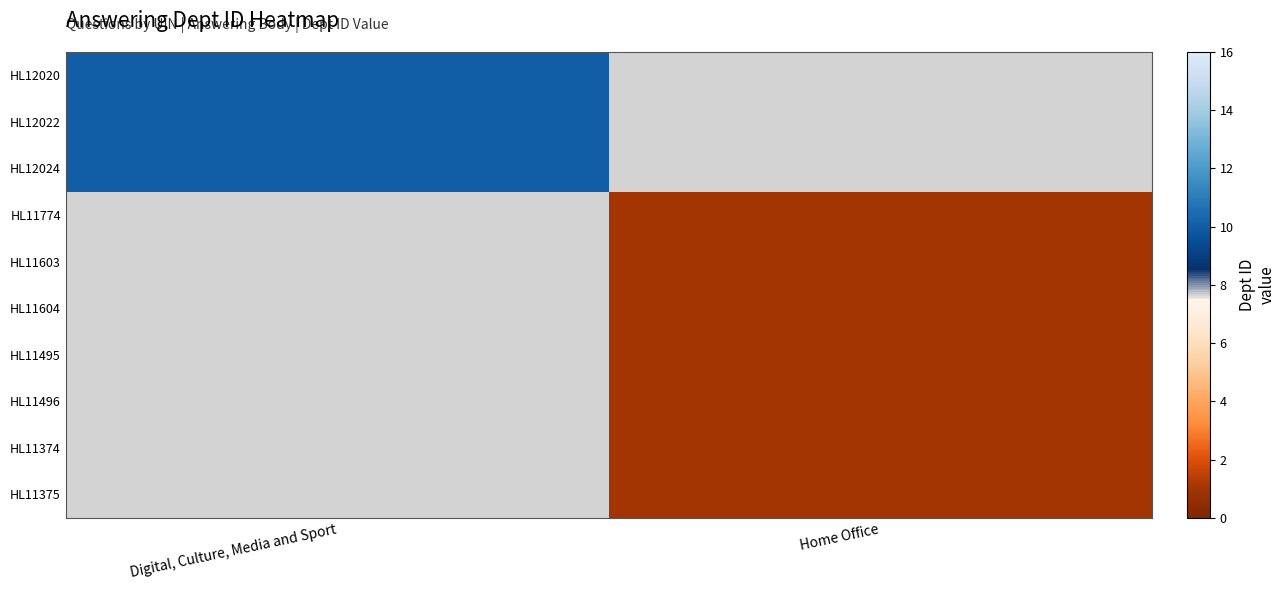

What is the smallest value displayed?

1.0